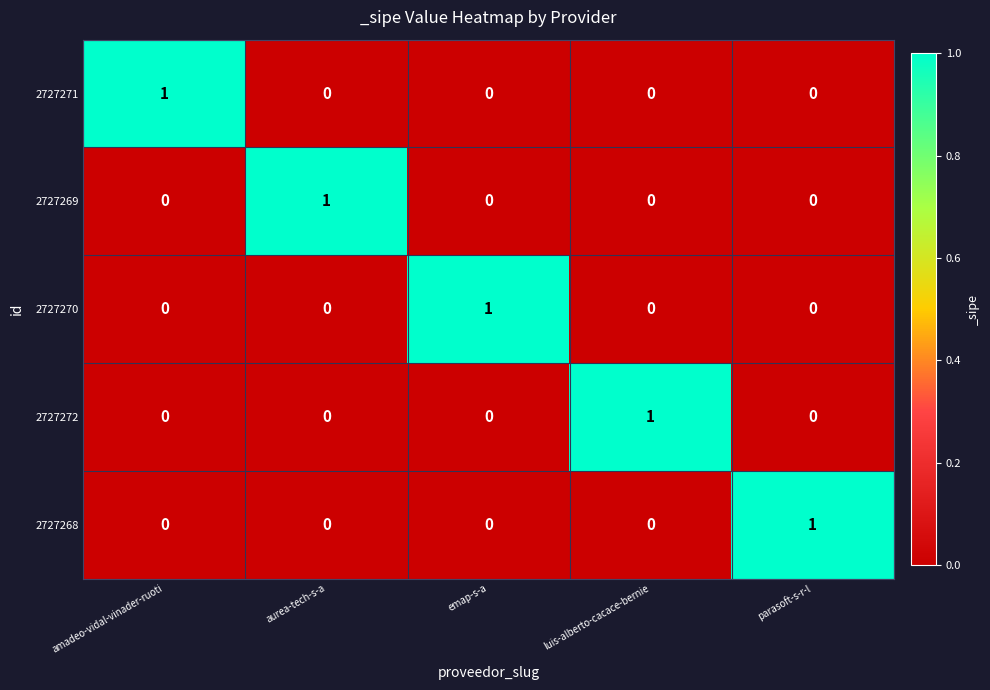

Which category has the highest value in the 2727271 series?

amadeo-vidal-vinader-ruoti